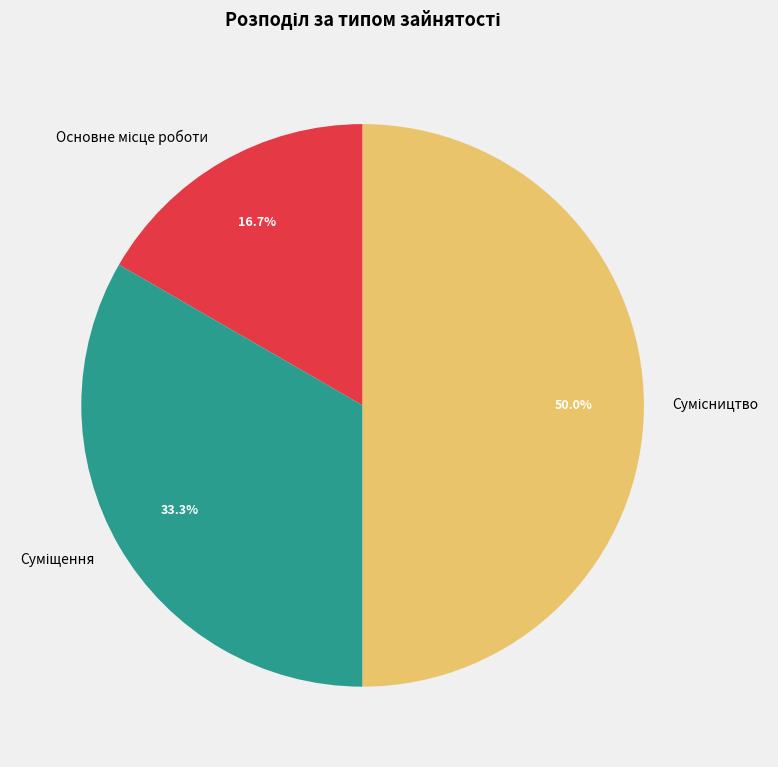

To the nearest percent, what is the average slice percentage?

33%